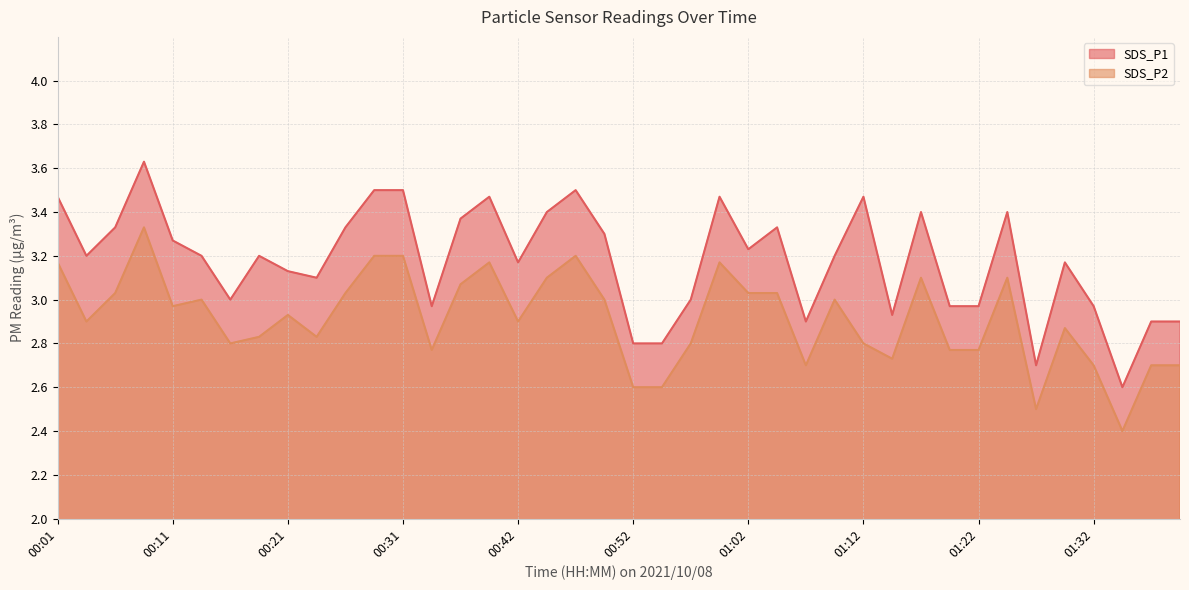

What is the greatest value displayed?

3.6